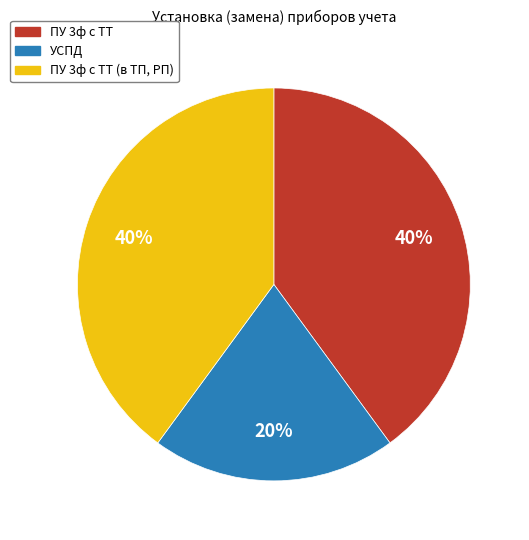

Do ПУ 3ф с ТТ (в ТП, РП) and УСПД together represent more than half of the pie?

Yes